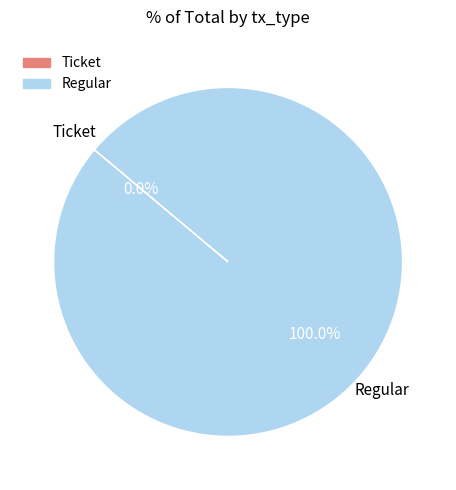

To the nearest percent, what is the difference between the largest and smallest slice percentages?

100%